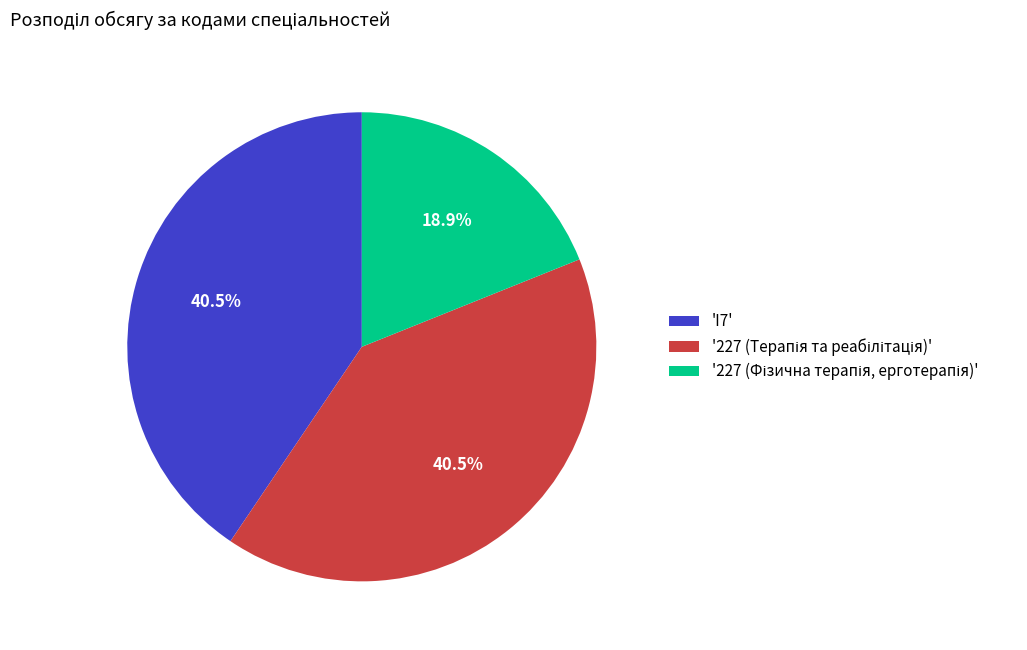

Does any single category account for the majority?

No